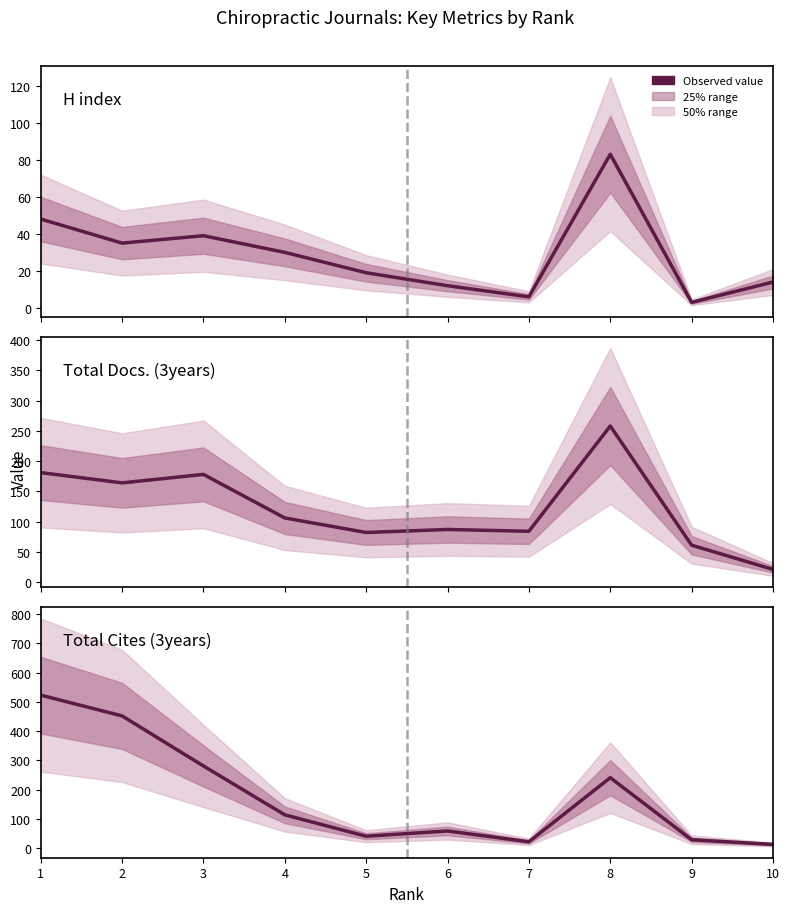

Is it true that Total Docs. (3years) equals 102 at 9?

False